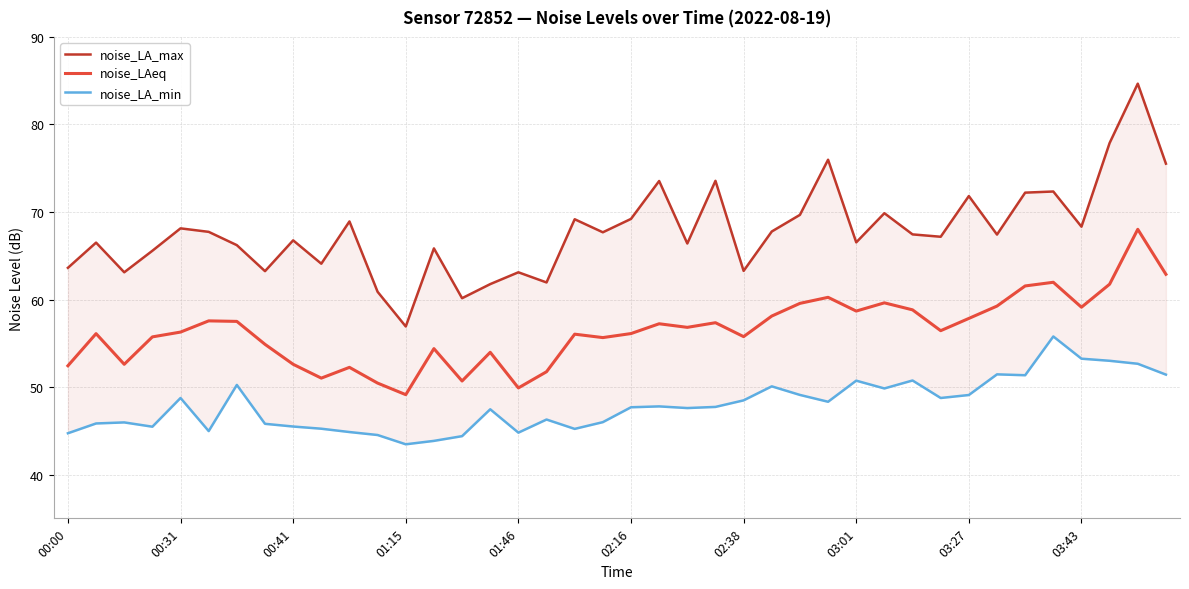

Is it true that noise_LAeq equals 97.8 at 26?

False